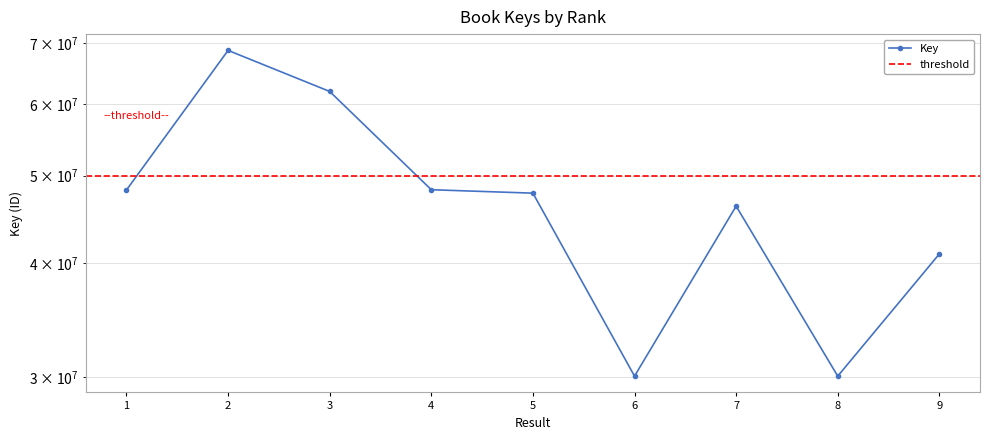

What is the smallest value displayed?

30053562